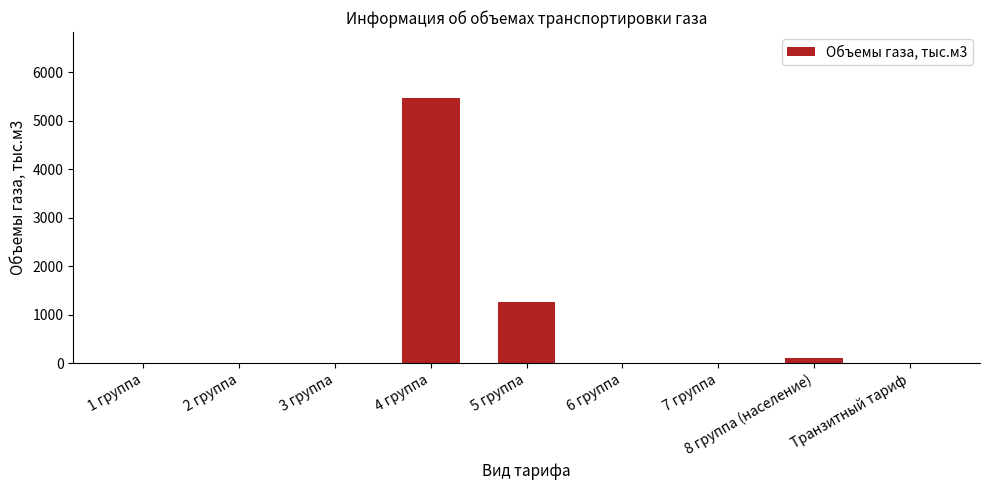

The chart shows a value of 3639 at Транзитный тариф. True or false?

False